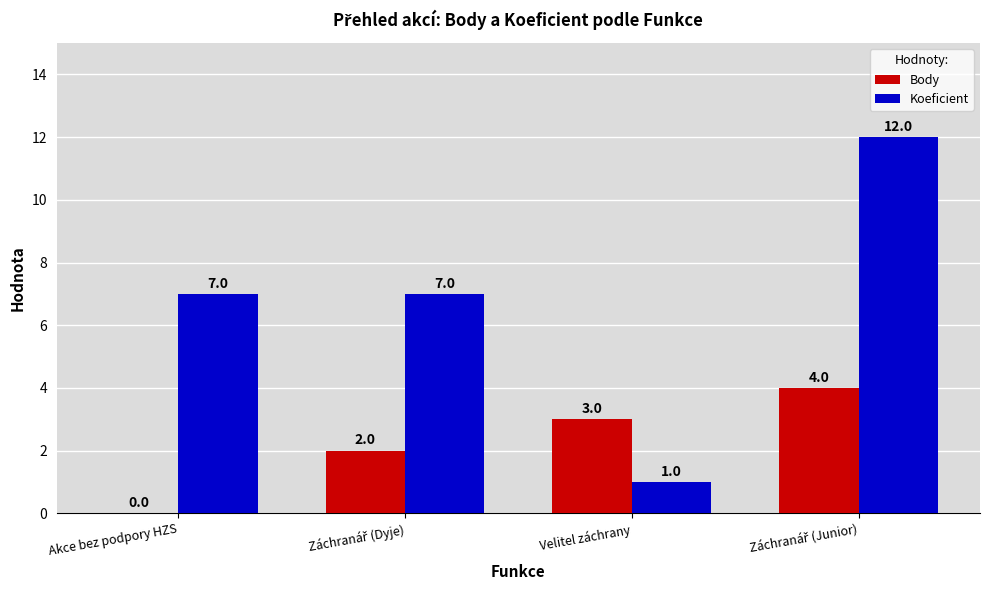

What is the sum of all Body values?

9